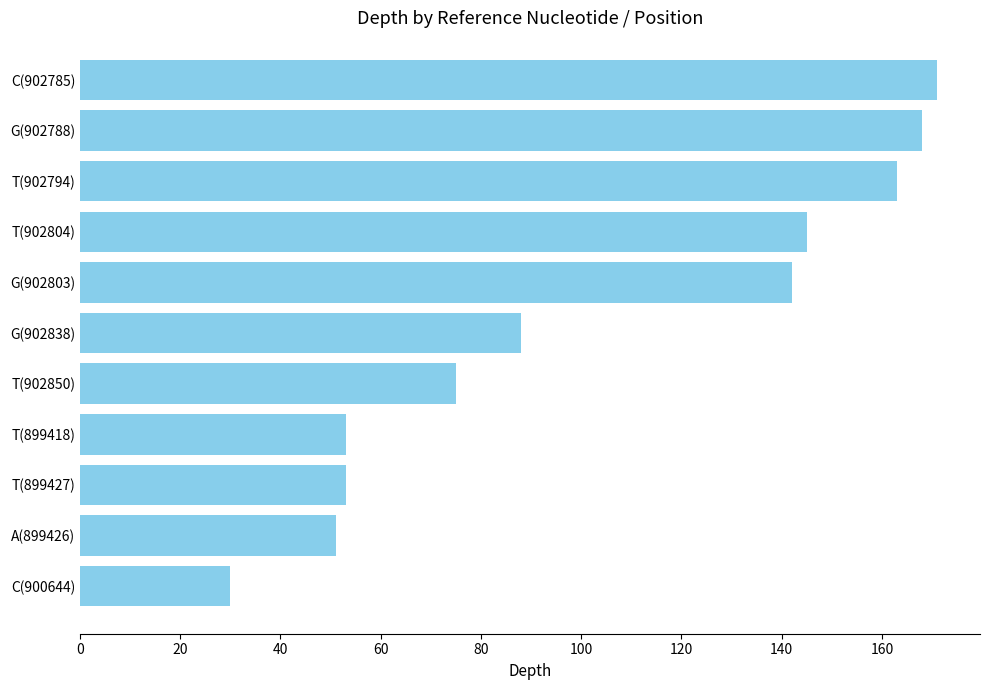

What is the ratio of the value at T(902794) to the value at G(902838)?

1.9